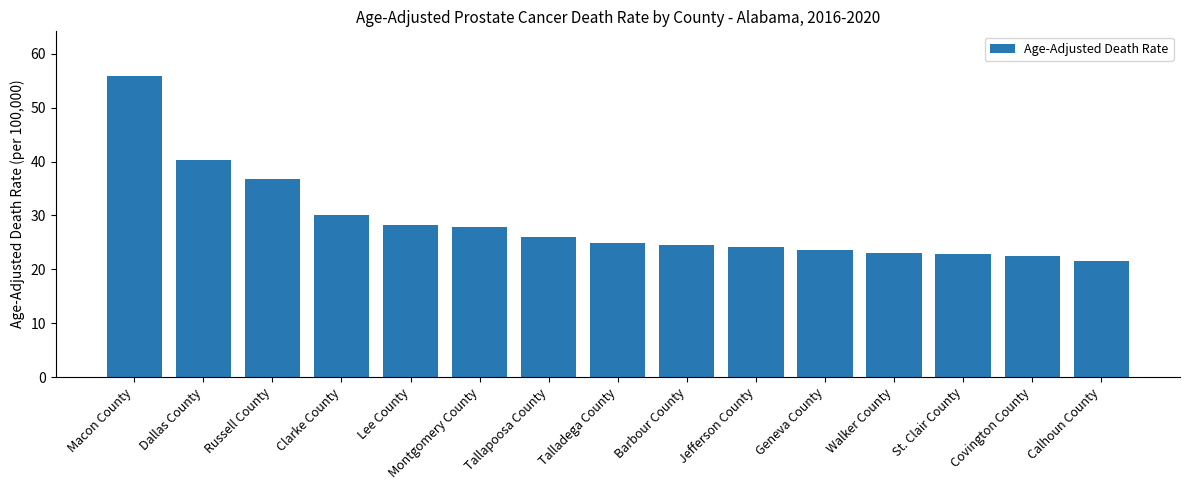

At which category does the chart reach its peak across all series?

Macon County